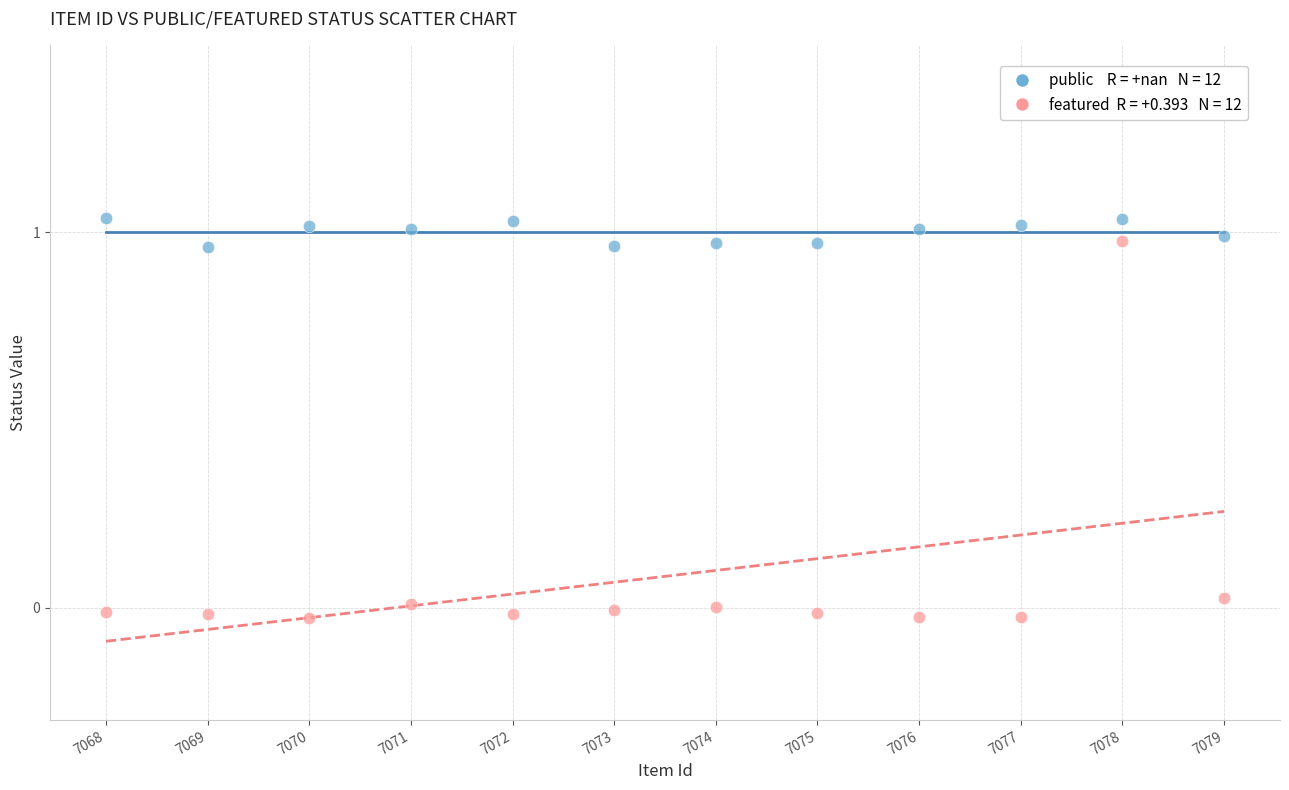

Across all data points, what is the range of Y values (max minus min)?

1.1